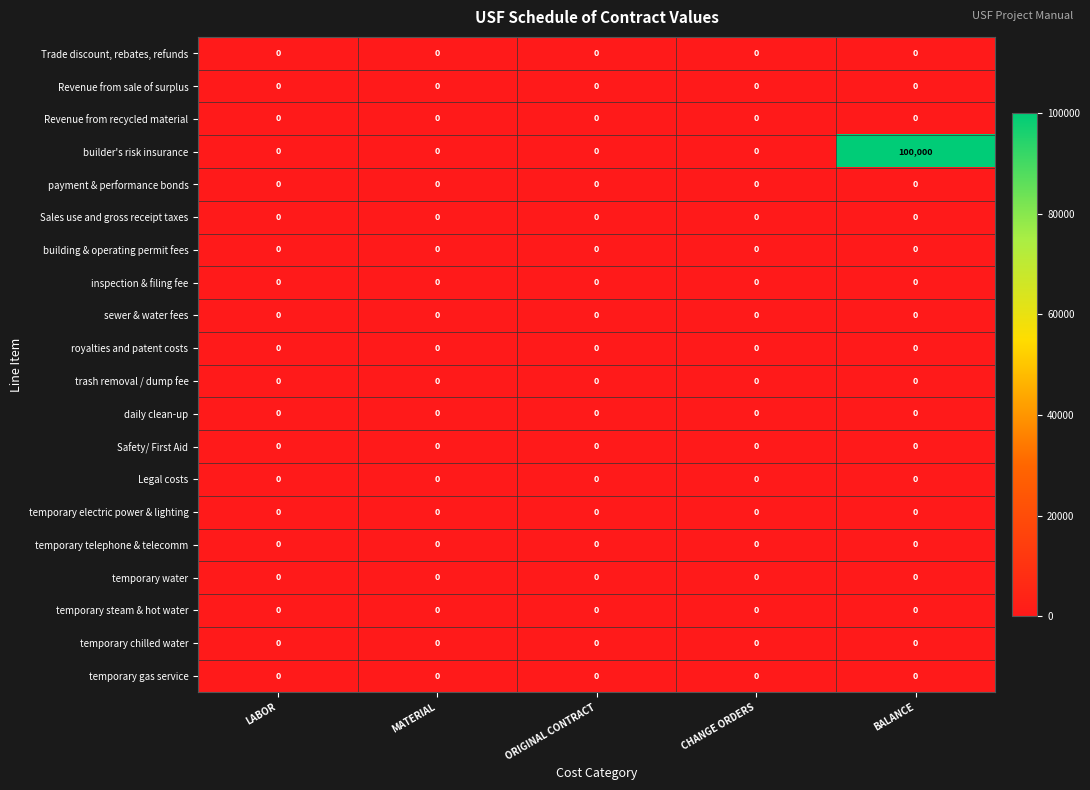

Count the number of data series in this chart.

20